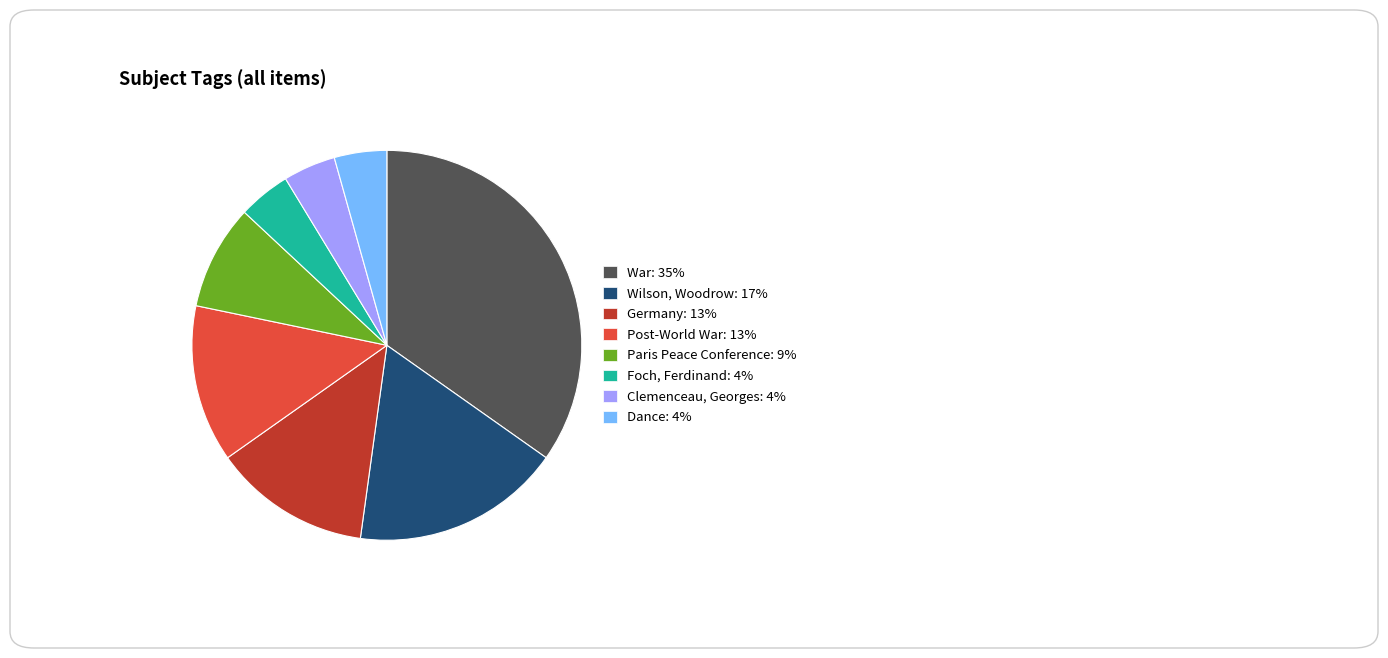

Does any single category account for the majority?

No